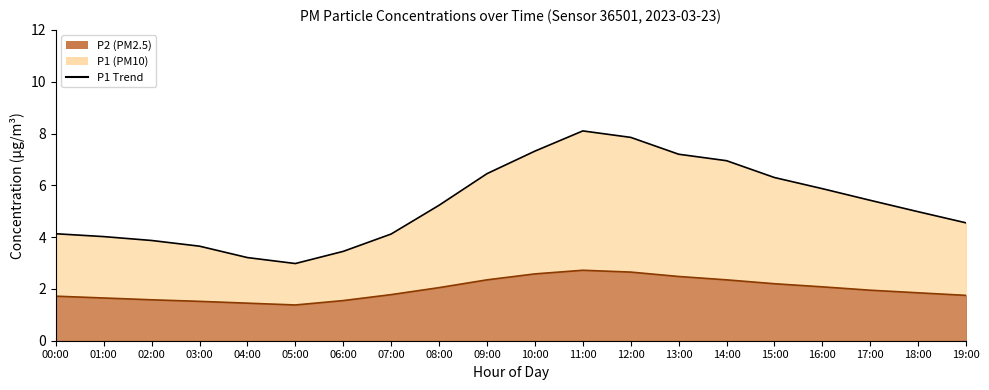

True or false: P2 Line and P1 Line intersect in this chart.

False